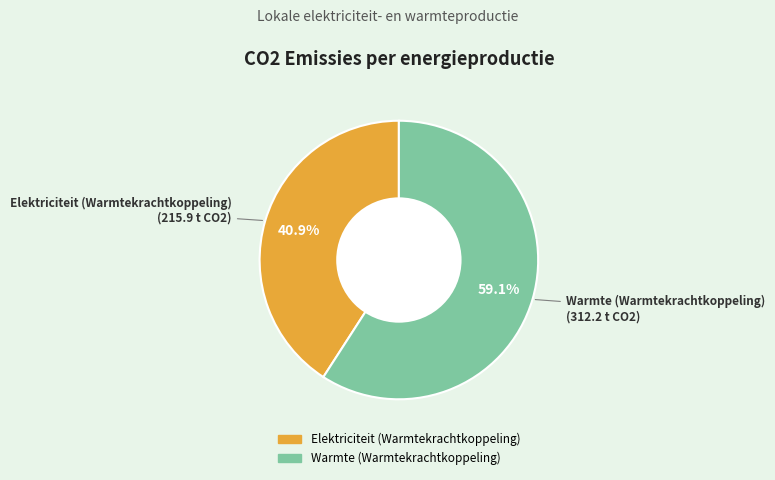

What percentage do Elektriciteit (Warmtekrachtkoppeling) and Warmte (Warmtekrachtkoppeling) together represent?

100.0%